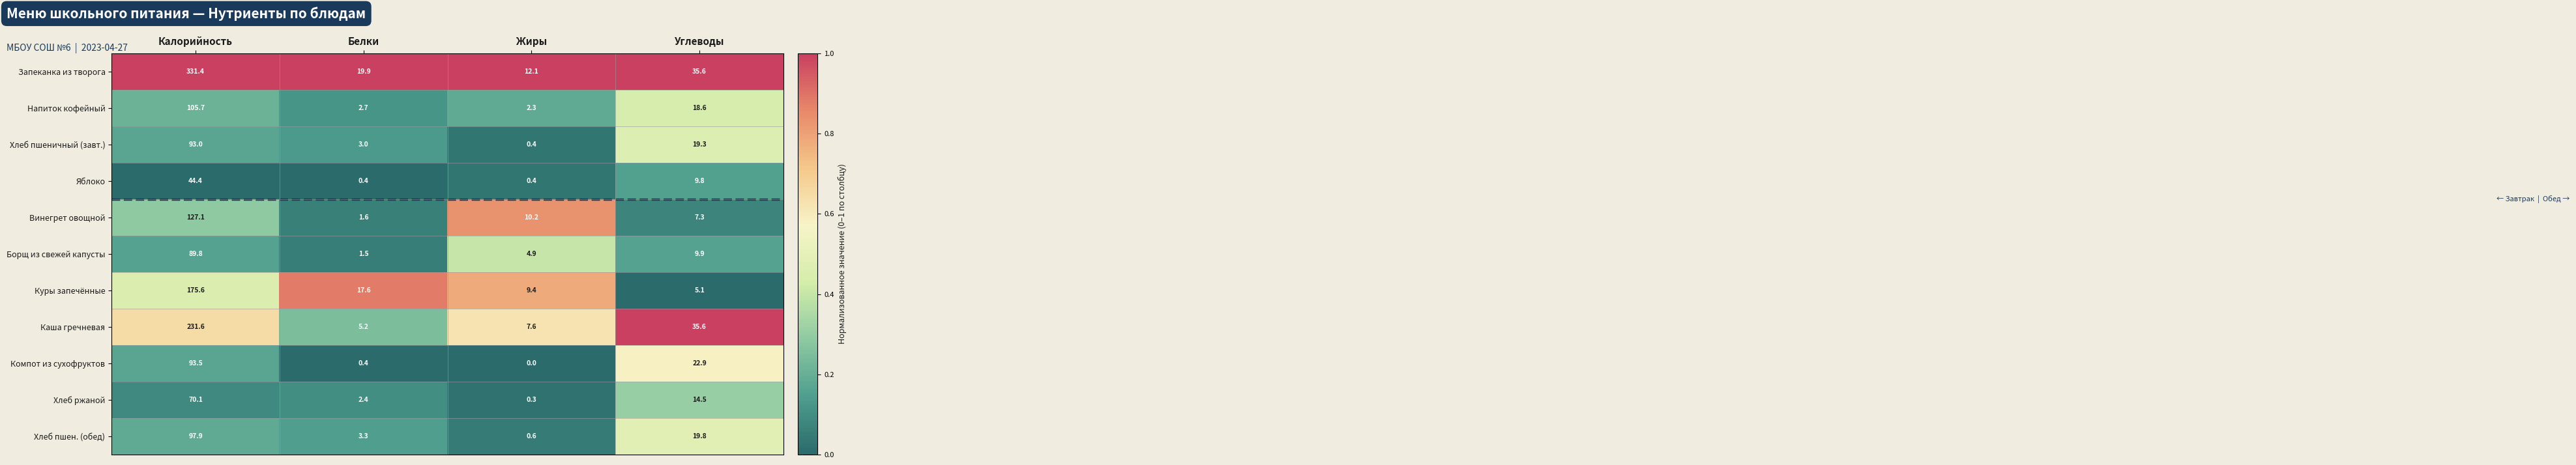

Which series has the largest total across all categories?

Запеканка из творога